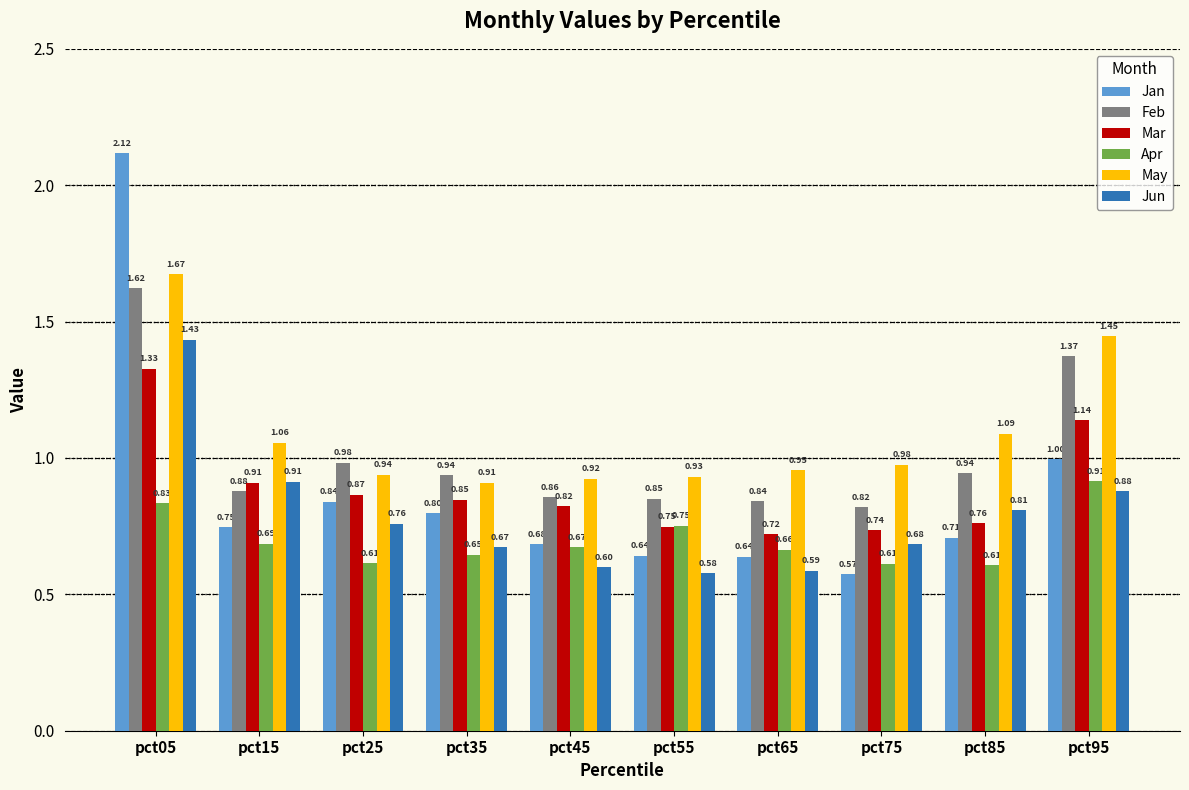

What is the spread (max minus min) of values at pct35?

0.3